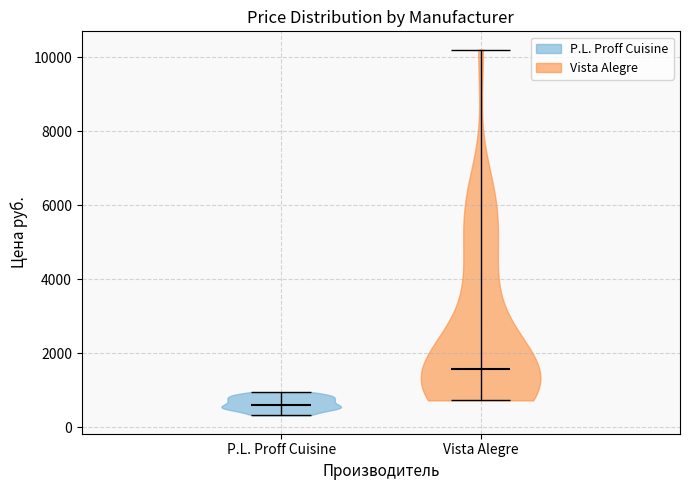

Which violin has the lowest median line?

P.L. Proff Cuisine